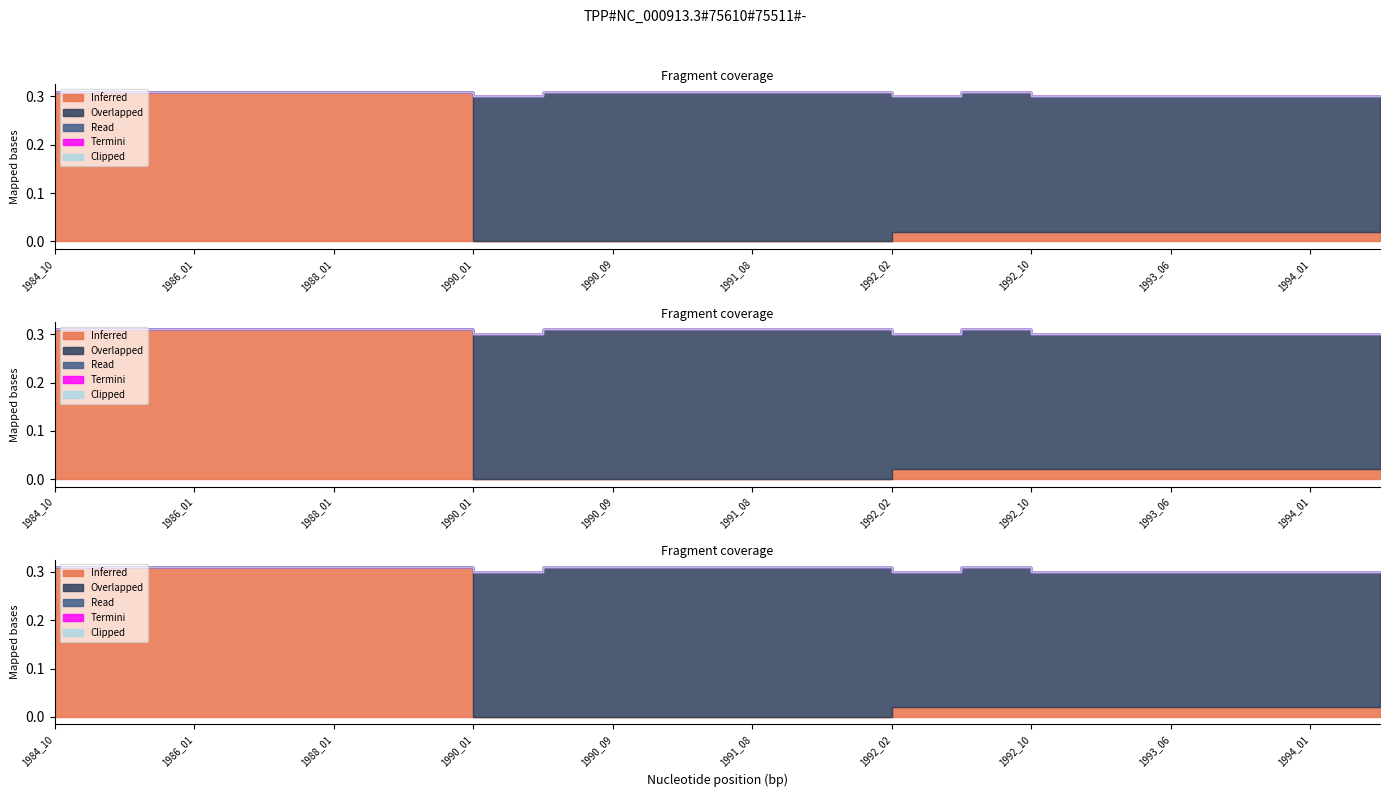

Which label corresponds to the smallest value in the chart?

1990_01